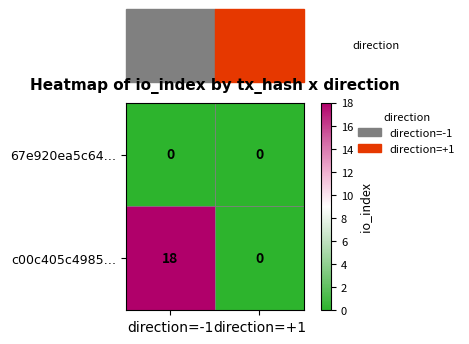

Is the value of 67e920ea5c64… at direction=-1 greater than the value of c00c405c4985… at direction=-1?

No